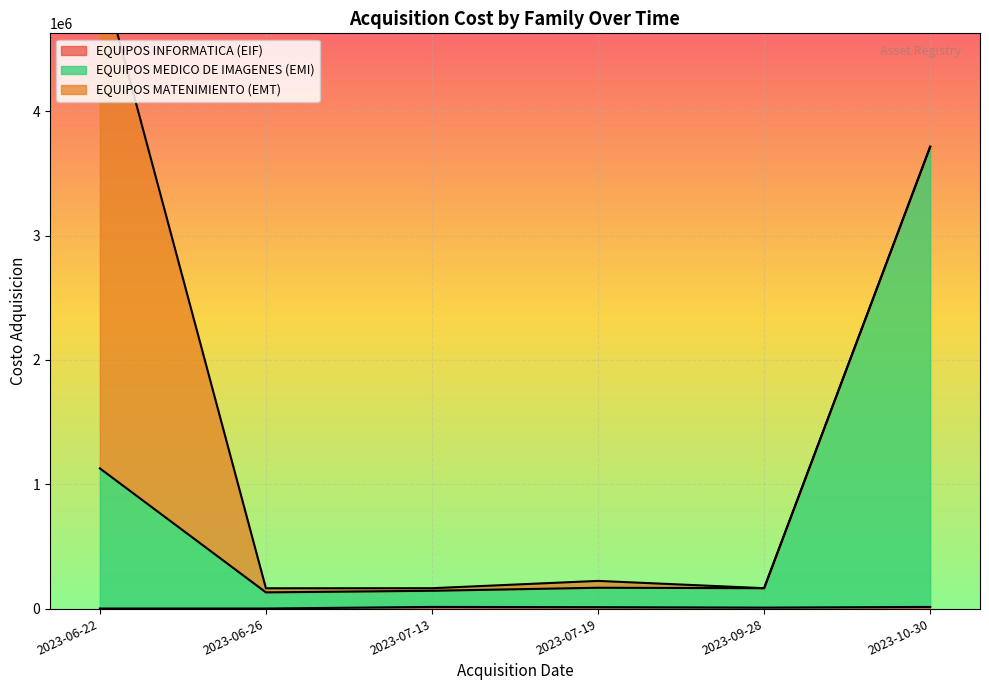

At which label does EQUIPOS INFORMATICA (EIF) reach its minimum?

2023-06-22